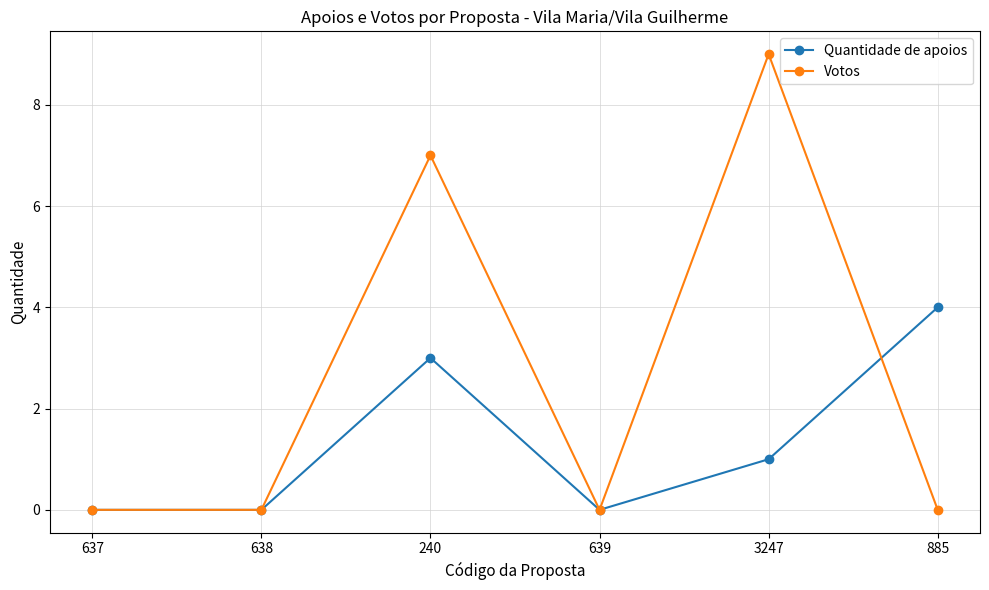

What is the highest value of the Votos series?

9